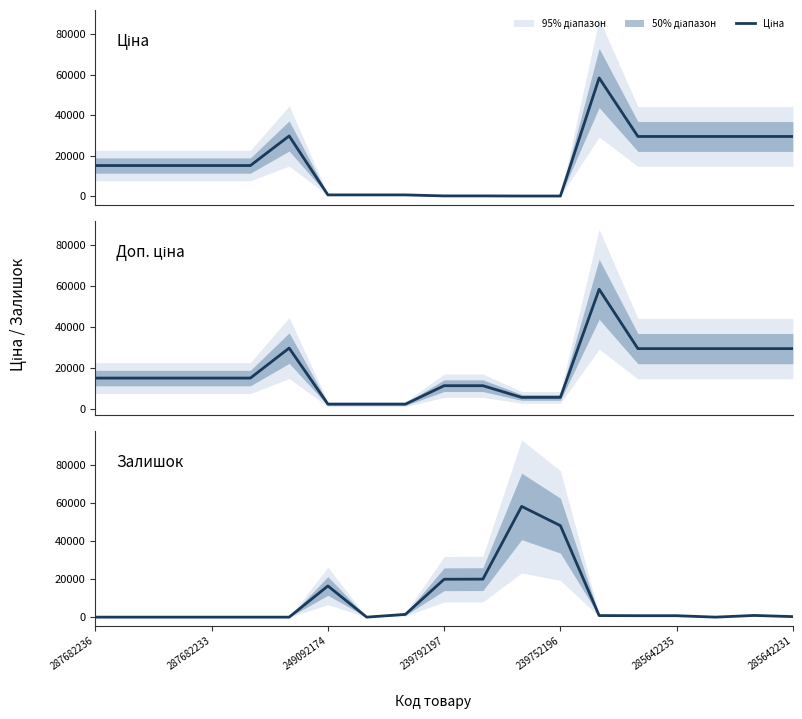

What is the approximate value of Ціна at 287682233?

15120.0